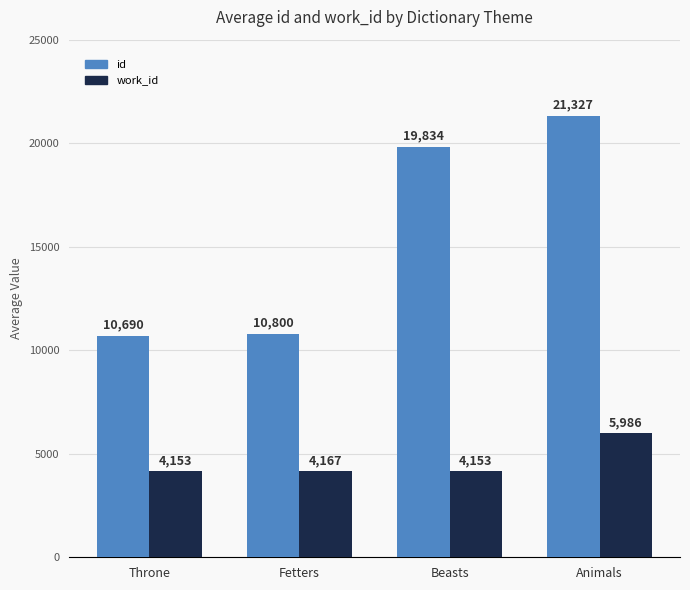

What are all the series names shown in the legend?

id, work_id